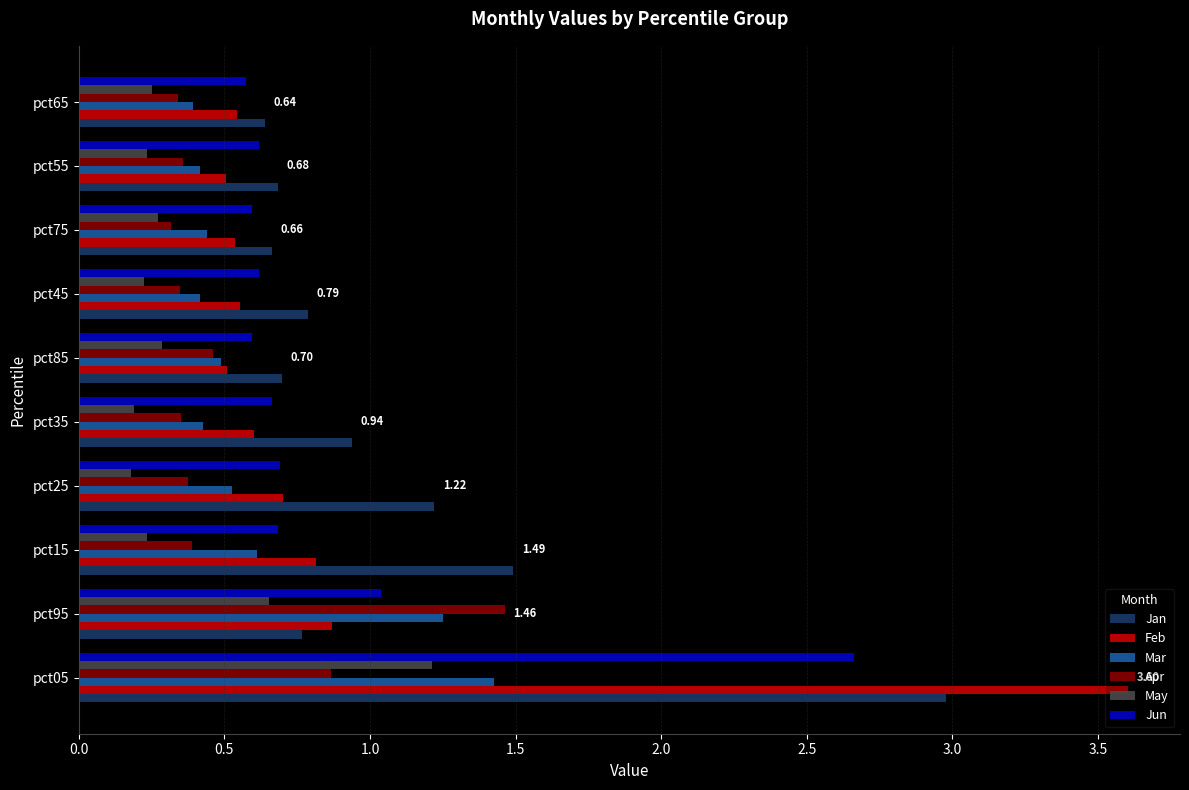

What is the sum of all Jan values?

10.9